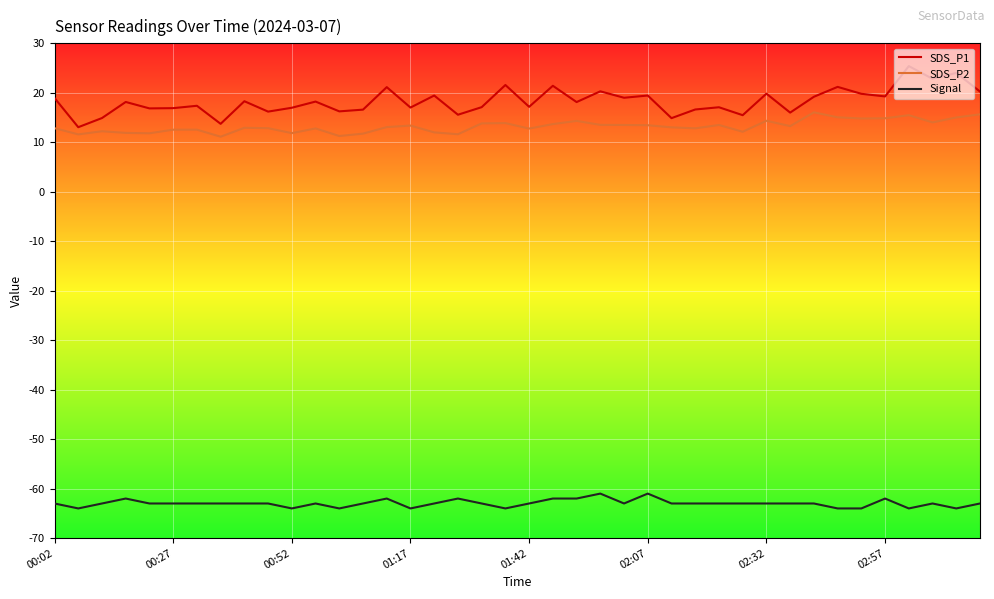

What is the difference between the maximum and minimum values in the SDS_P2 series?

4.9